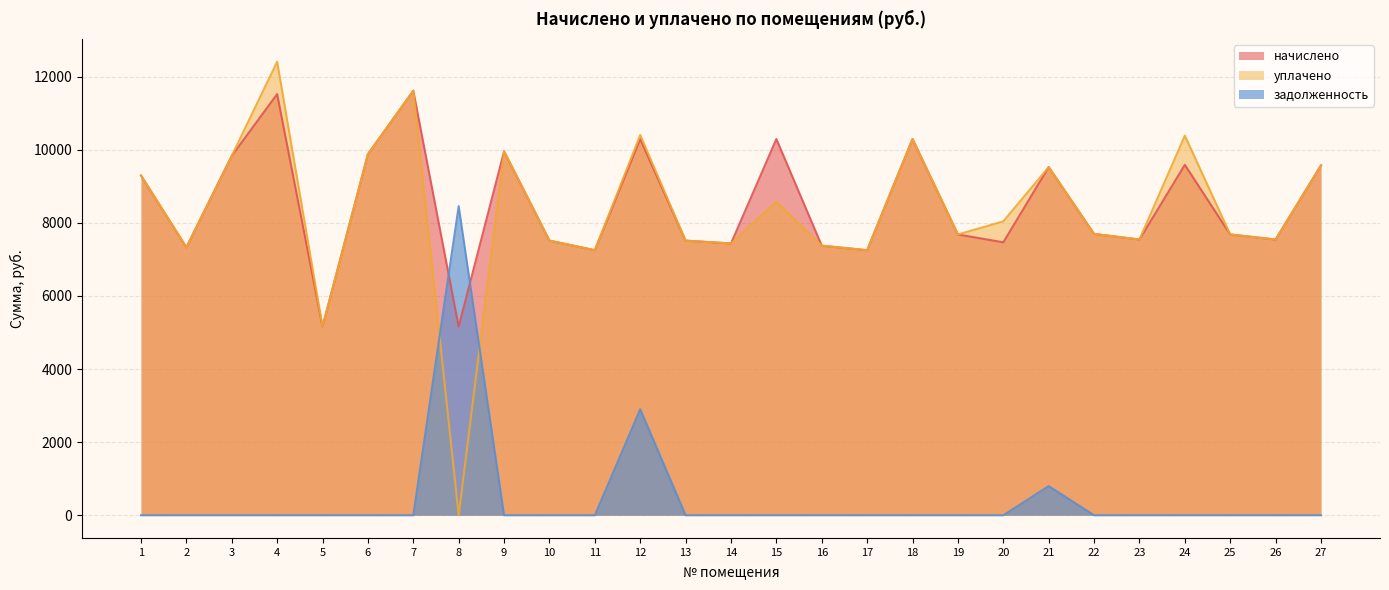

Where does the уплачено series first go above 7695?

1